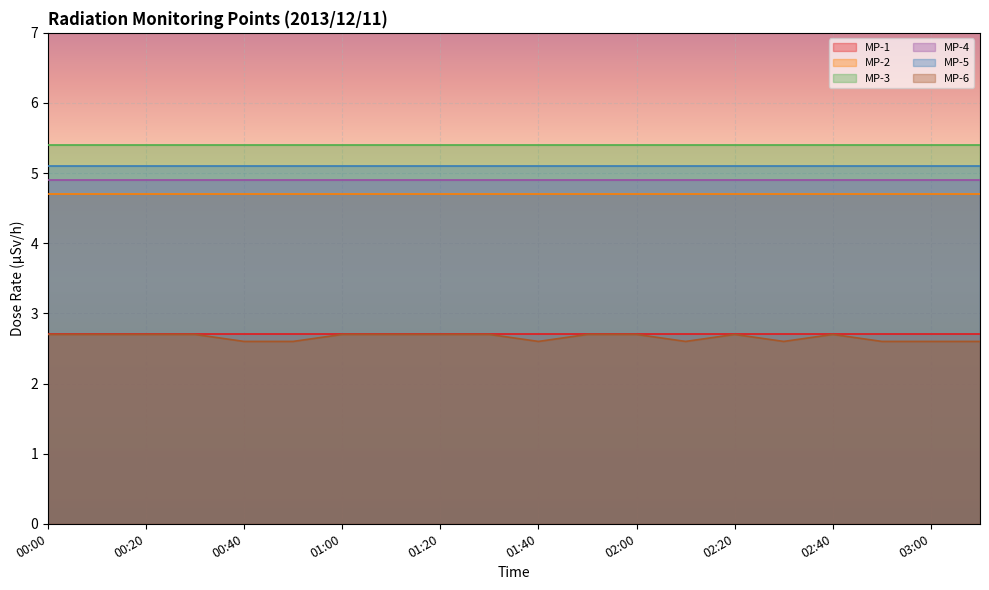

What is the label of the 17th point from the right?

00:30